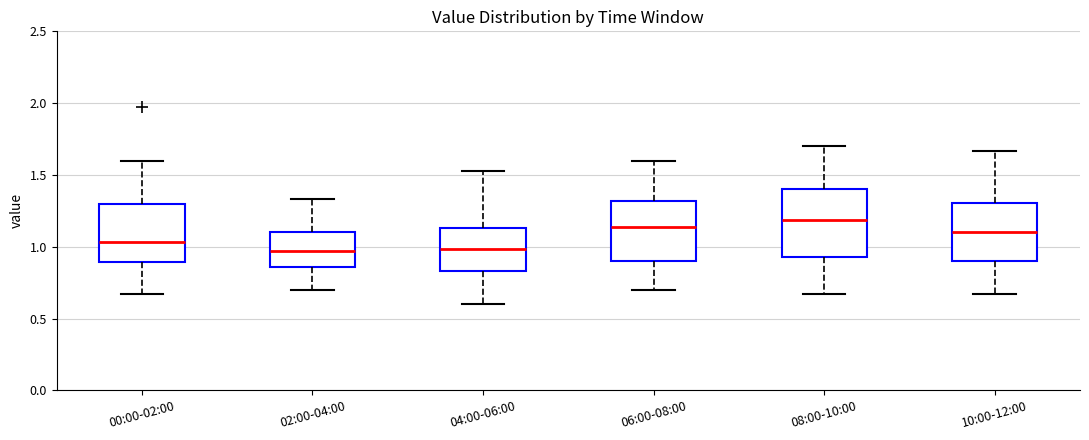

Where is the upper edge of the box for 10:00-12:00 on the y-axis? The values are not printed on the chart, so give them approximately, as read against the axis.

1.30